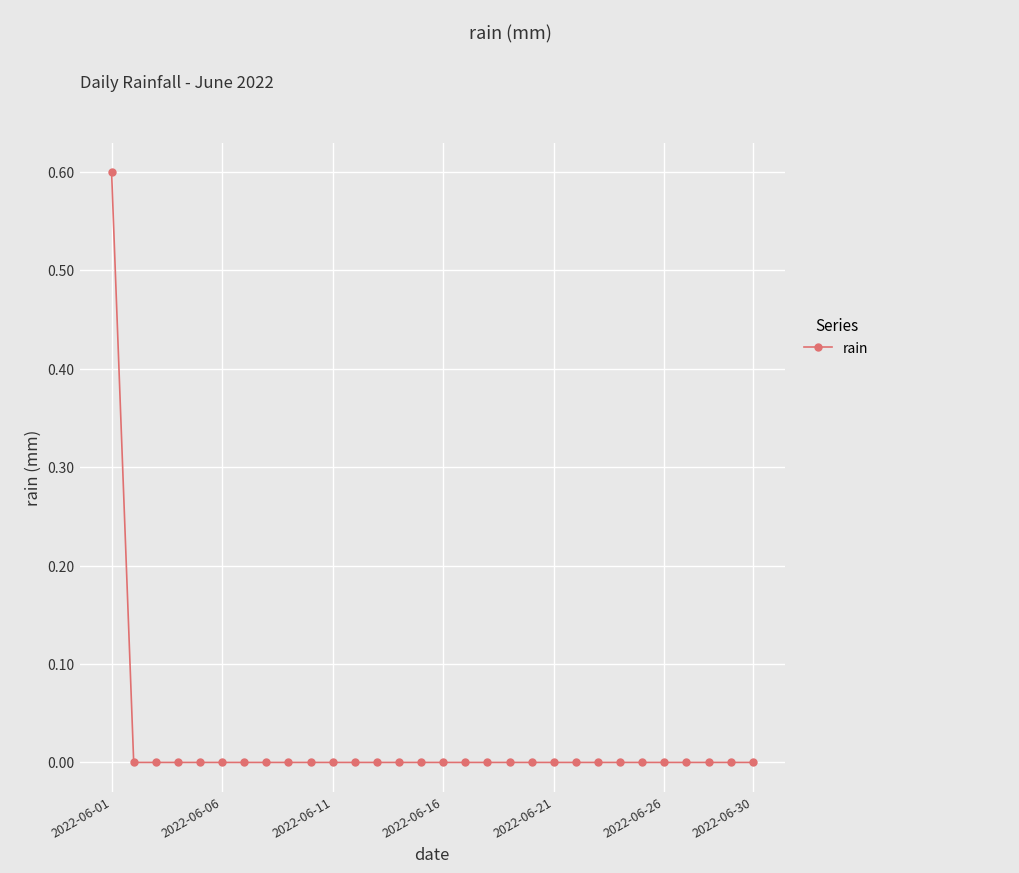

What is the sum of all values?

0.6